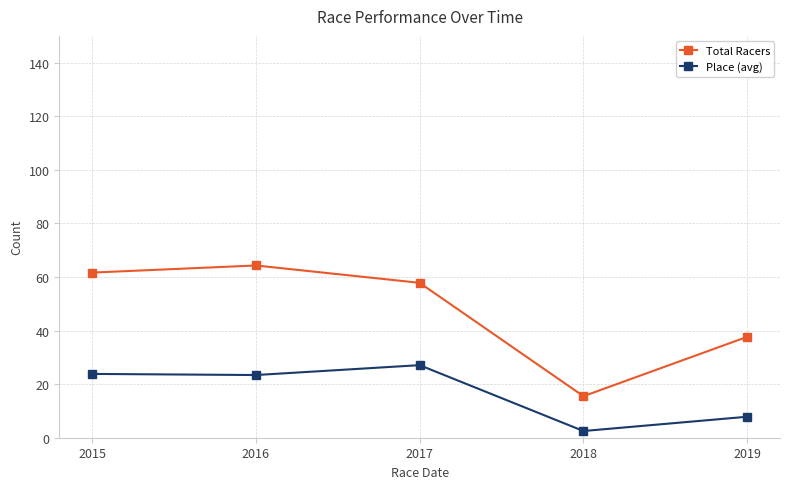

The value of Total Racers at 2019 is 37.7. True or false?

True